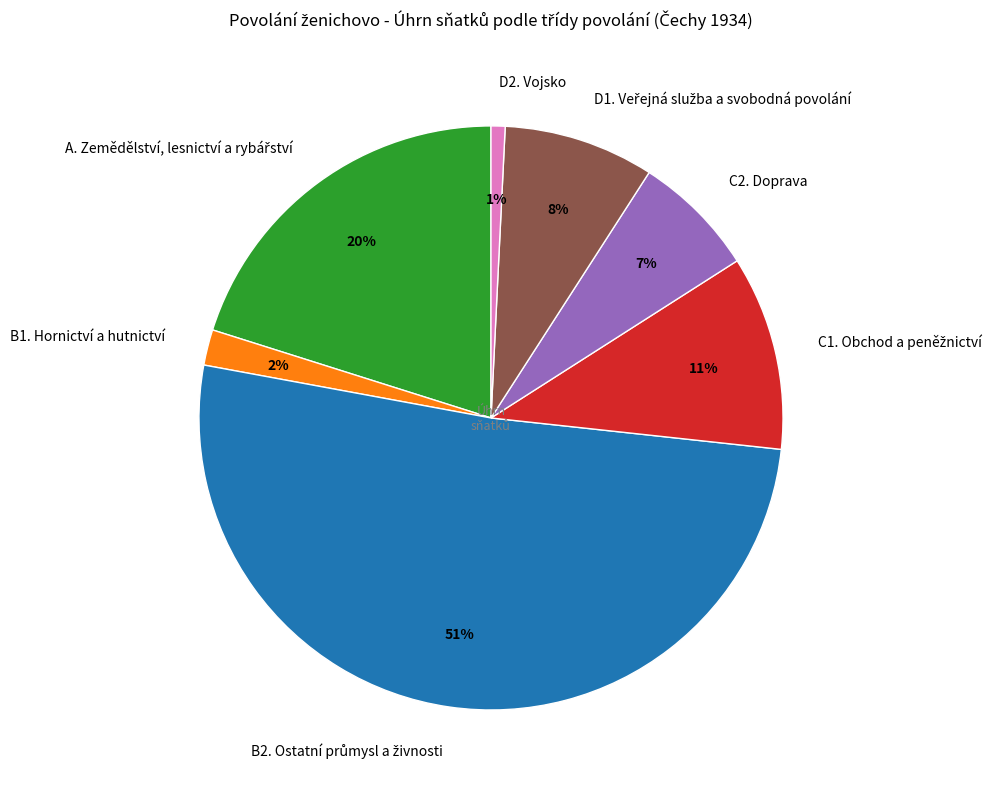

True or false: C2. Doprava accounts for 1% of the total.

False